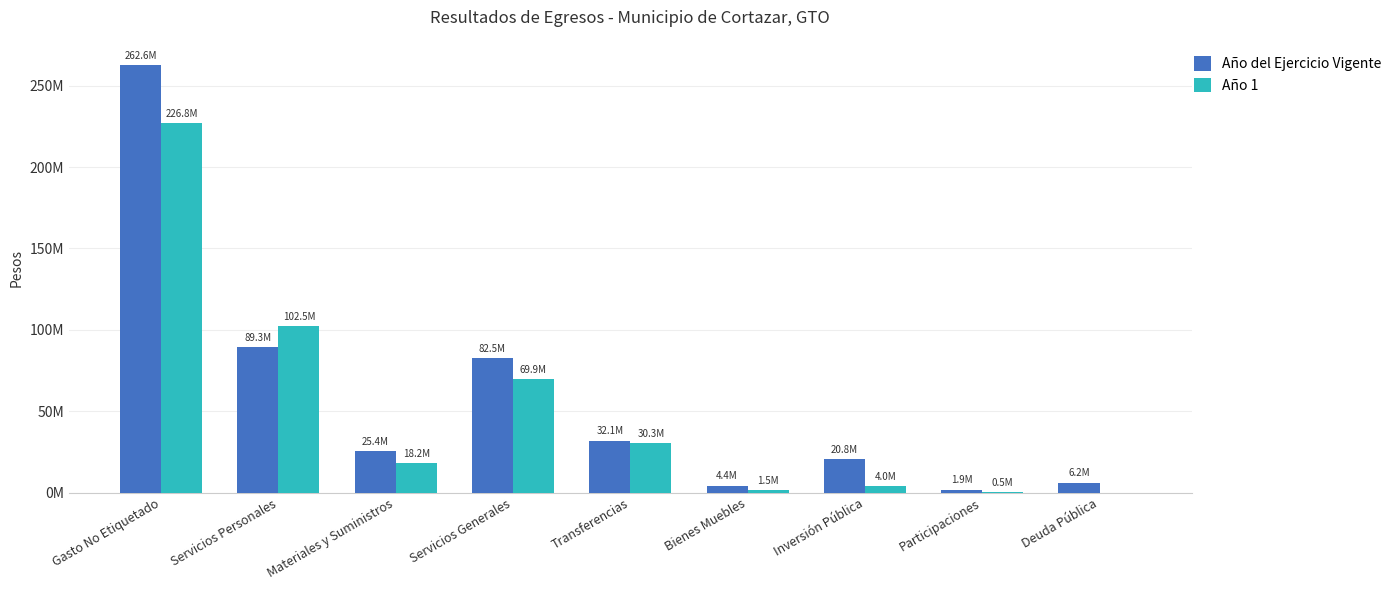

Are the bars horizontal?

No